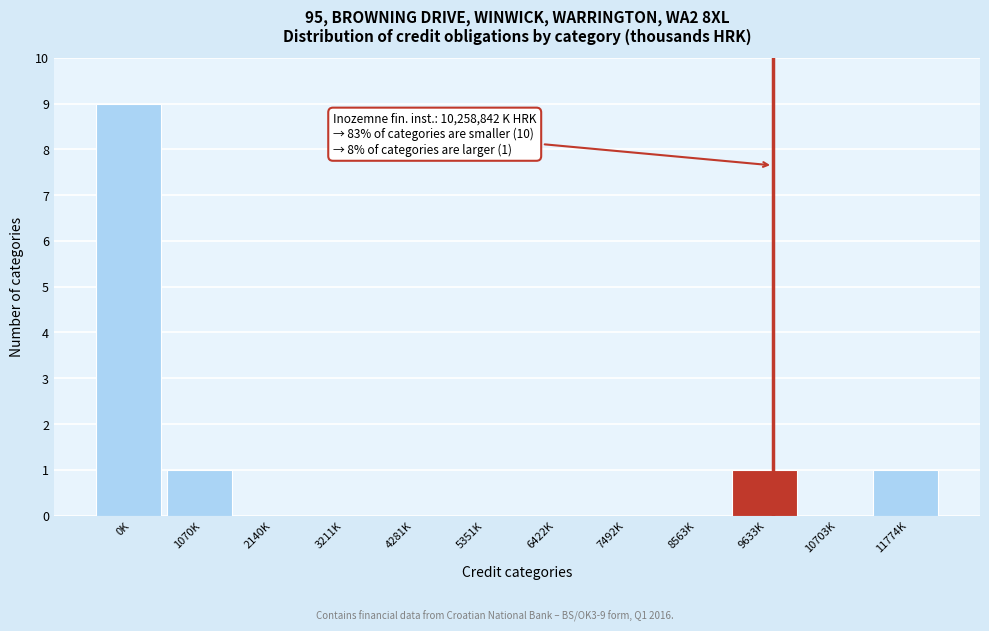

Reading right to left, what are all the values shown in this chart?

11774K=1	10703K=0	9633K=1	8563K=0	7492K=0	6422K=0	5351K=0	4281K=0	3211K=0	2140K=0	1070K=1	0K=9